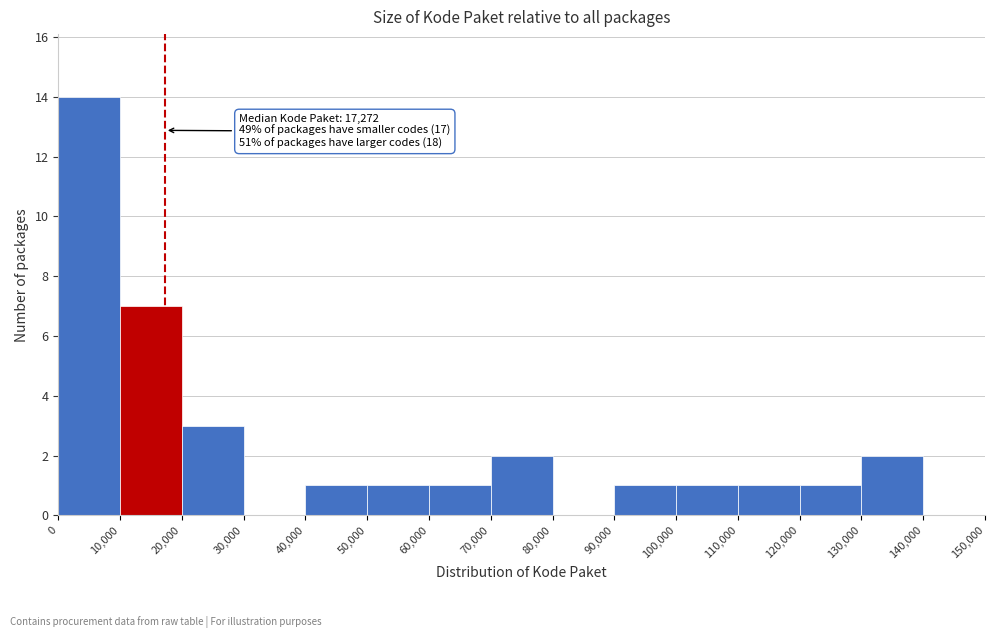

Which range on the x-axis has the tallest bar?

0 to 10,000